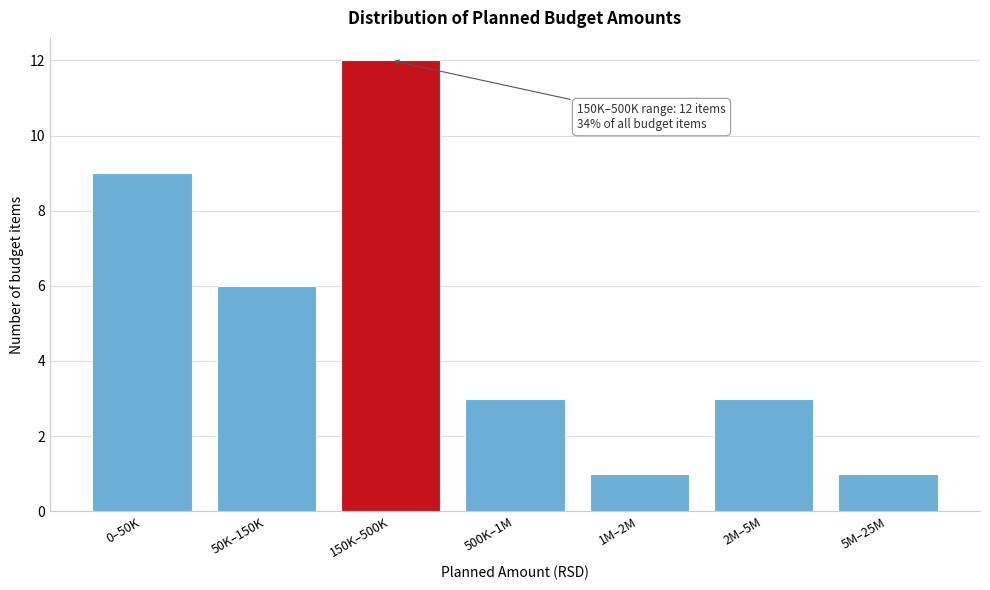

Reading left to right, extract all data points from this chart.

0–50K=9	50K–150K=6	150K–500K=12	500K–1M=3	1M–2M=1	2M–5M=3	5M–25M=1